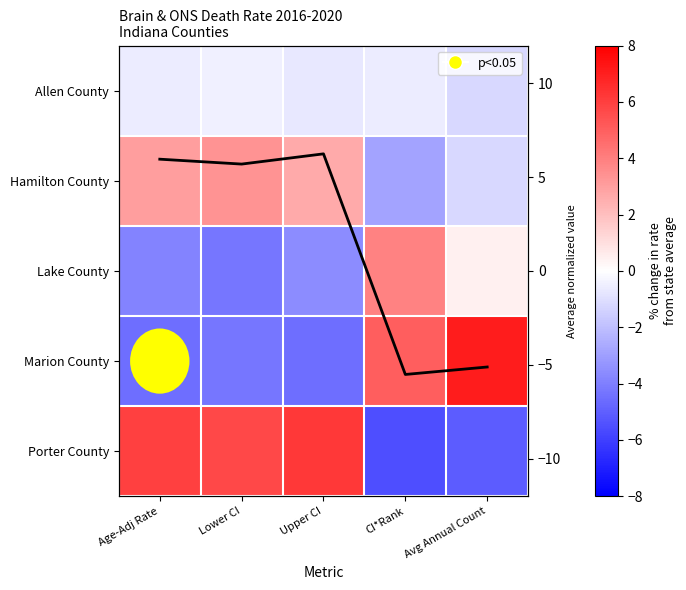

Rank the categories by Allen County value from highest to lowest.

Lower CI, Age-Adj Rate, CI*Rank, Upper CI, Avg Annual Count